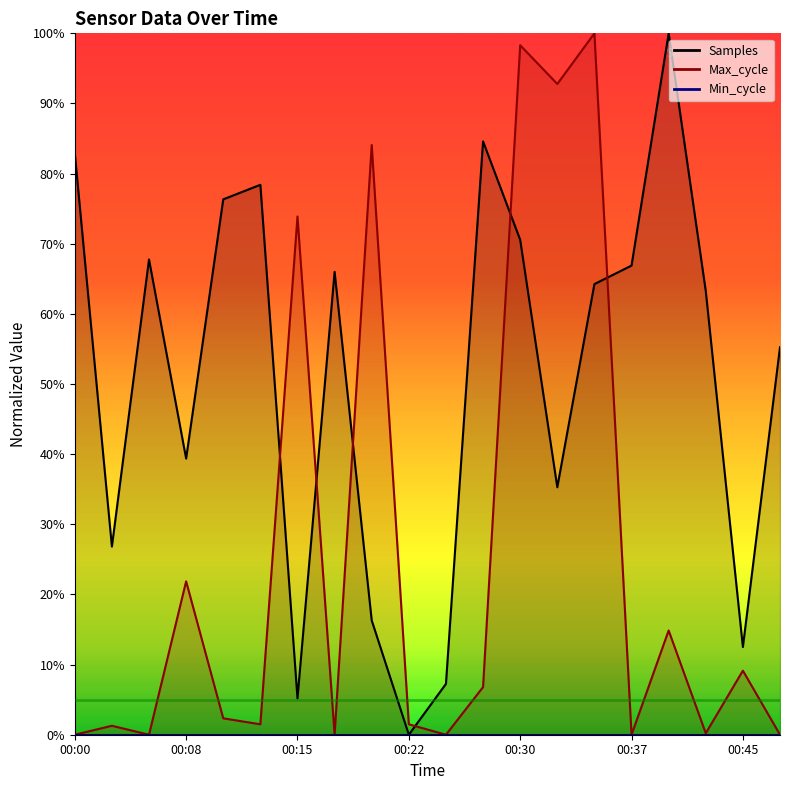

Rank the categories by Samples value from lowest to highest.

00:22, 00:15, 00:25, 00:45, 00:20, 00:03, 00:32, 00:08, 00:47, 00:42, 00:35, 00:18, 00:37, 00:05, 00:30, 00:10, 00:13, 00:00, 00:27, 00:40